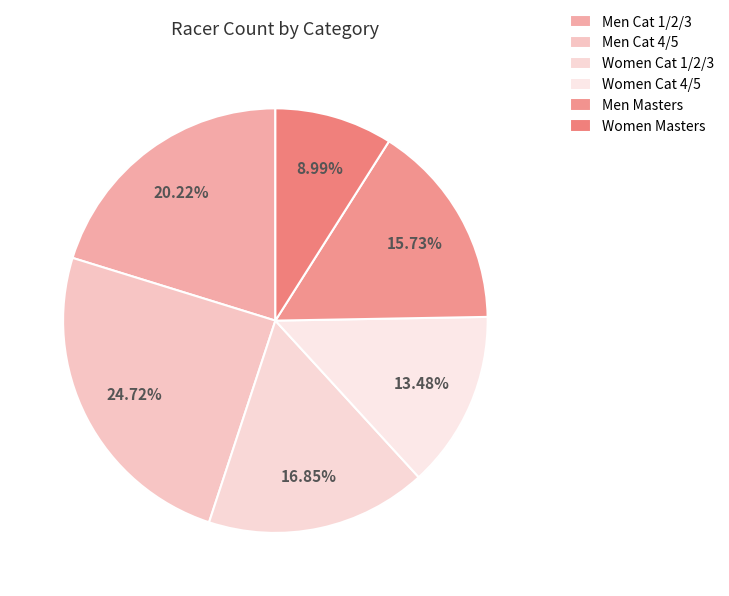

How many slices are in this pie chart?

6